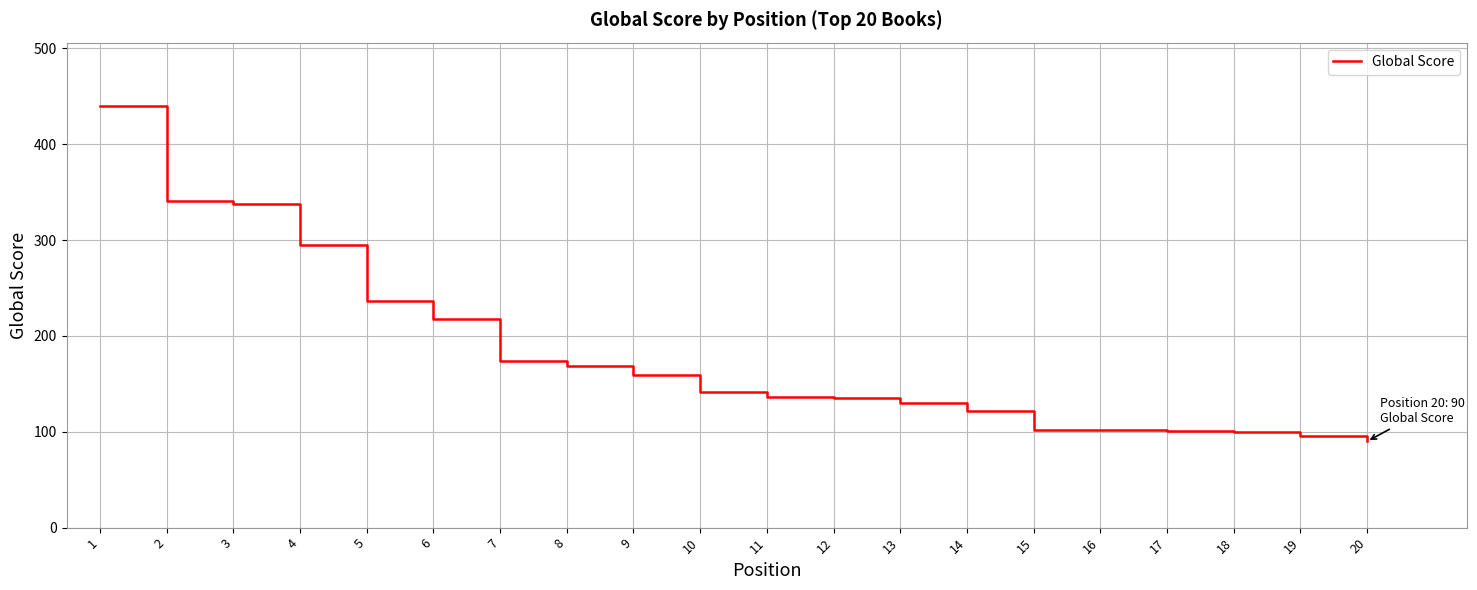

What is the change in value from 5 to 12?

-101